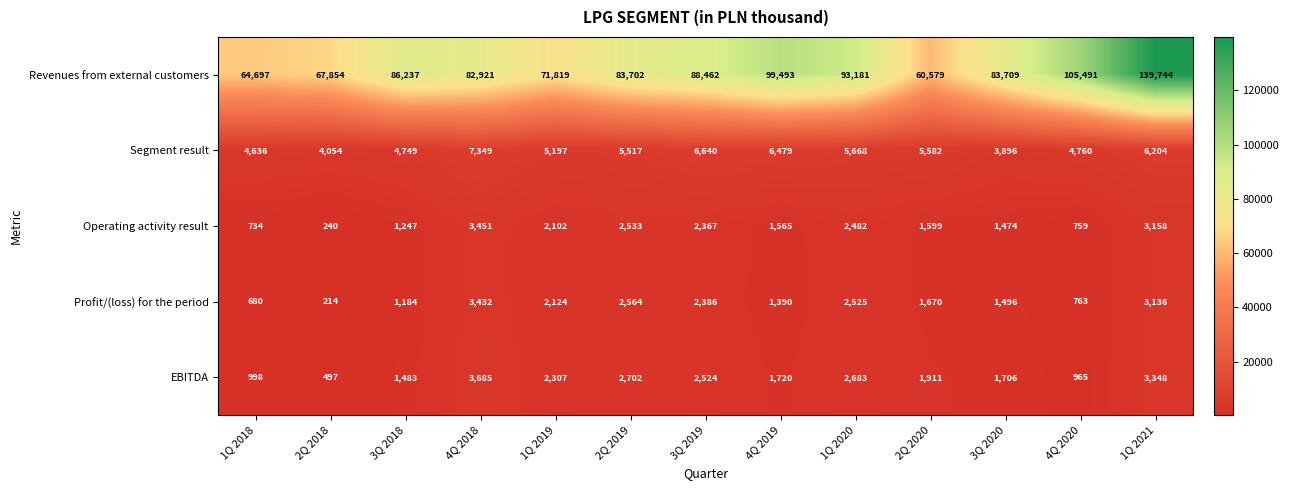

At which label does Segment result first exceed 5517?

4Q 2018